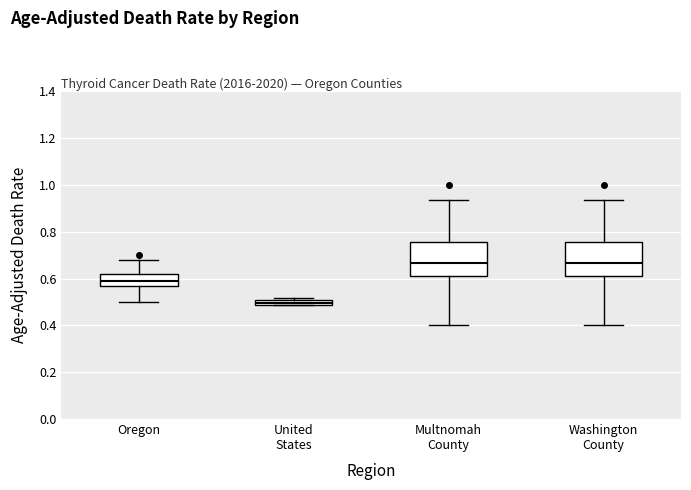

Which box's median line is the lowest?

United States